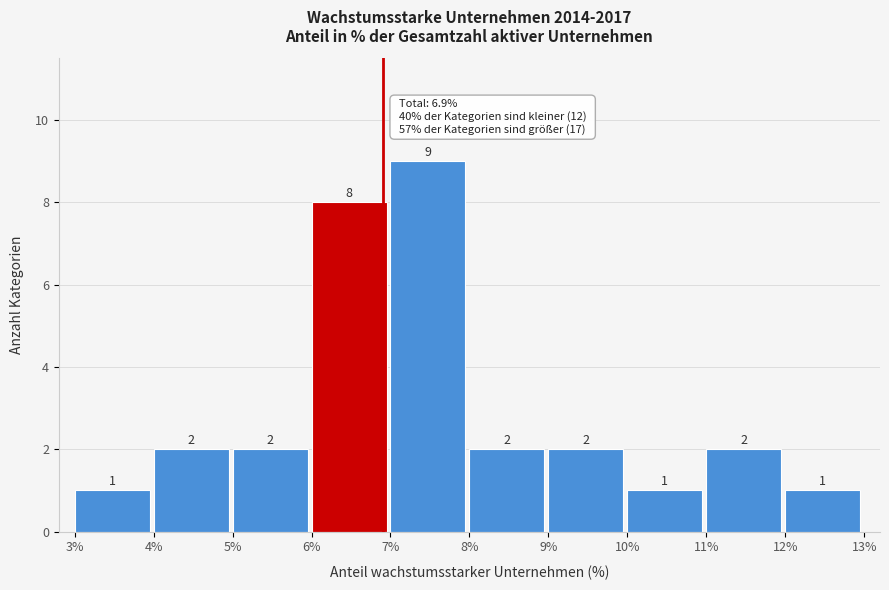

Reading left to right, list every bar in this chart as the range it spans on the x-axis followed by its height.

3% to 4%: 1
4% to 5%: 2
5% to 6%: 2
6% to 7%: 8
7% to 8%: 9
8% to 9%: 2
9% to 10%: 2
10% to 11%: 1
11% to 12%: 2
12% to 13%: 1